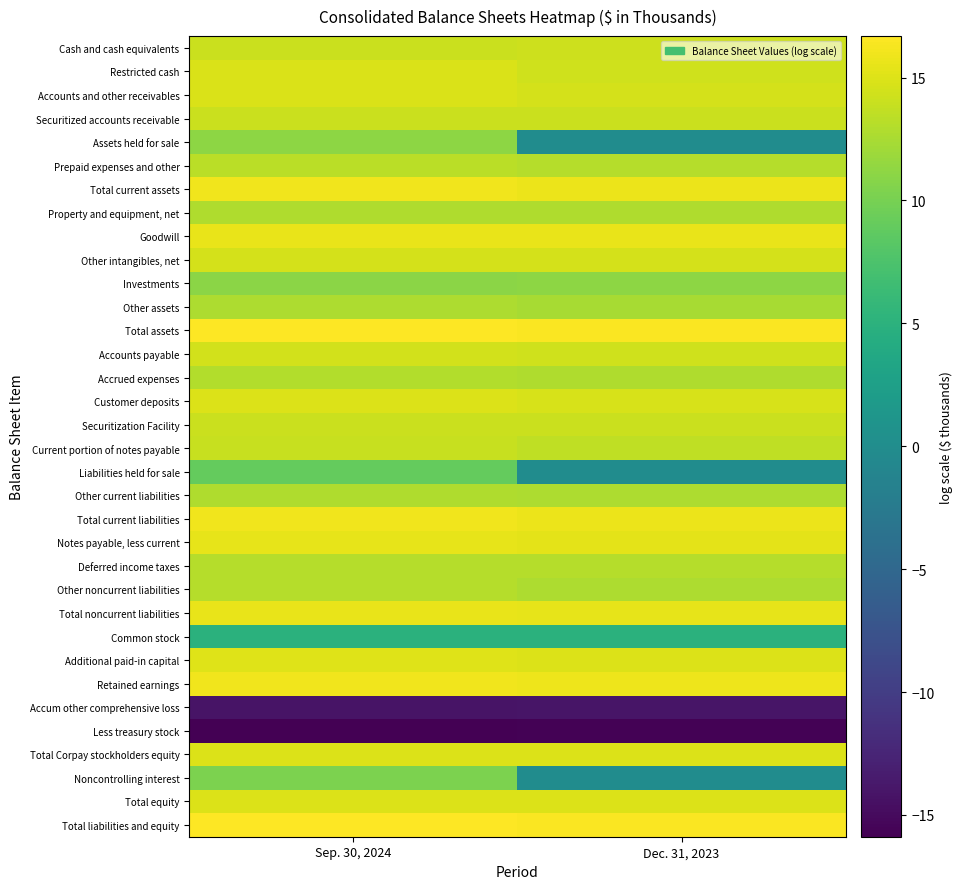

Which label corresponds to the largest value in the chart?

Sep. 30, 2024